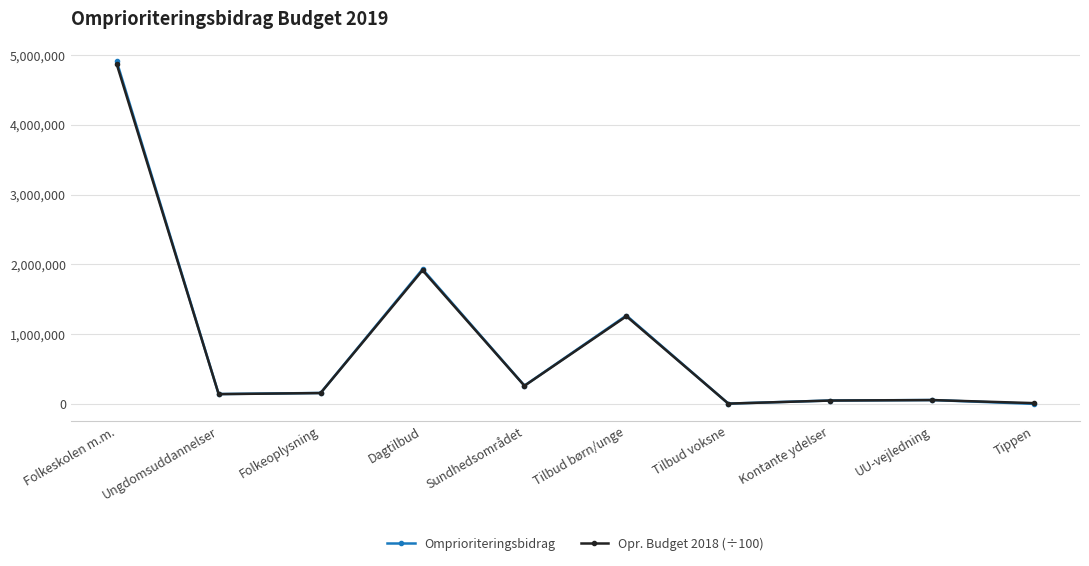

Is the value of Opr. Budget 2018 (÷100) at Tilbud voksne greater than the value of Omprioriteringsbidrag at Folkeskolen m.m.?

No